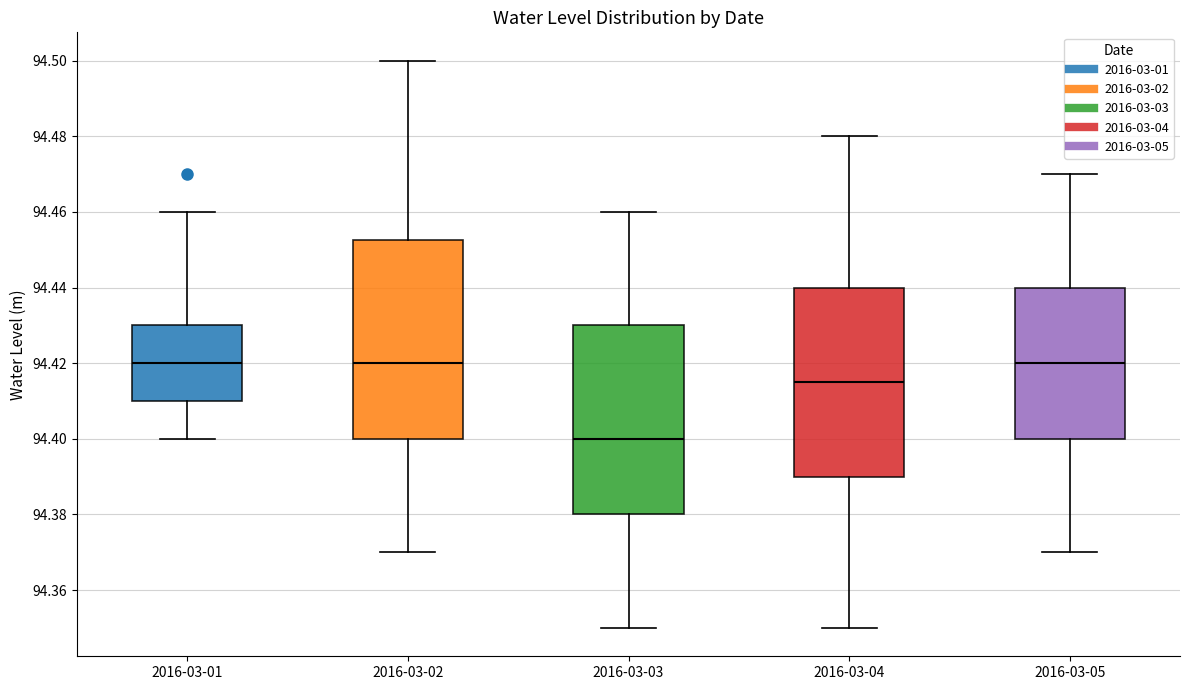

Where does the median line of the box for 2016-03-04 sit on the y-axis? The values are not printed on the chart, so give them approximately, as read against the axis.

94.416